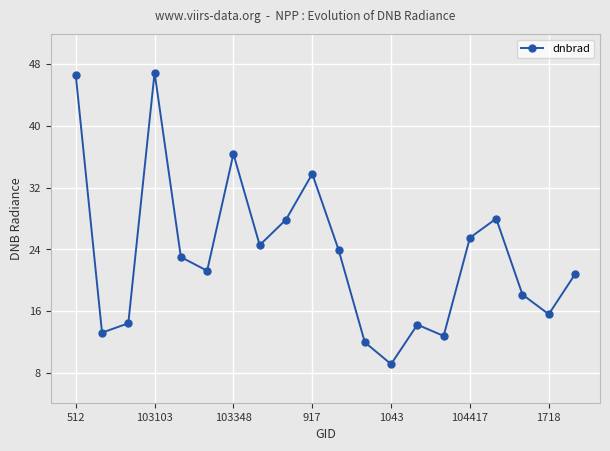

What is the maximum value shown in the chart?

46.9